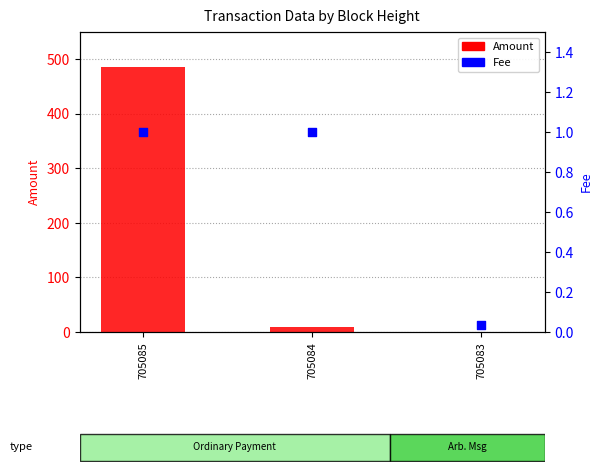

Which series reaches the minimum Y coordinate?

Amount